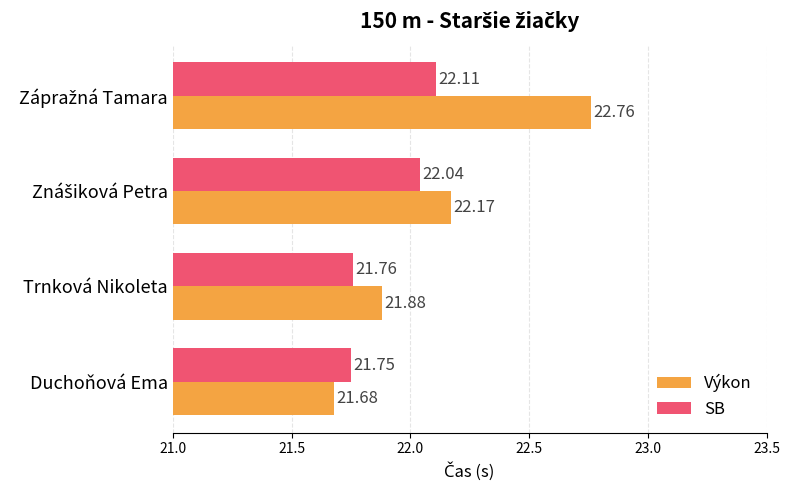

Count the SB values in the range 21 to 22.

2